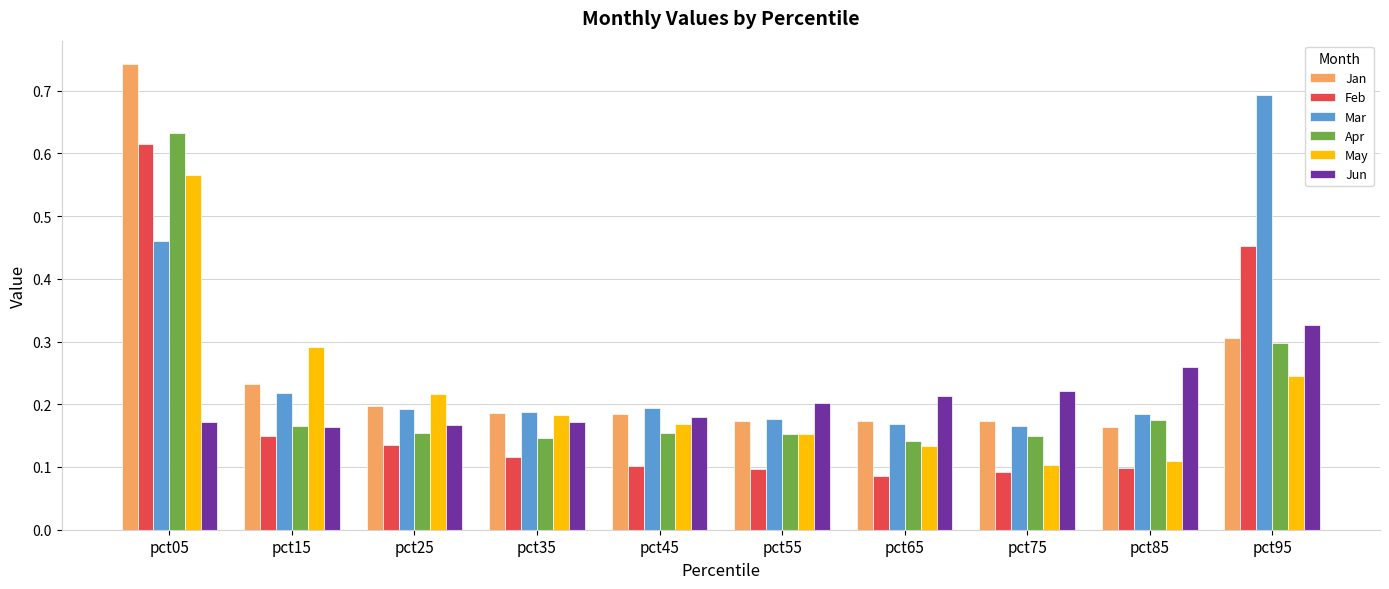

The value of Feb at pct55 is 0.1. True or false?

True